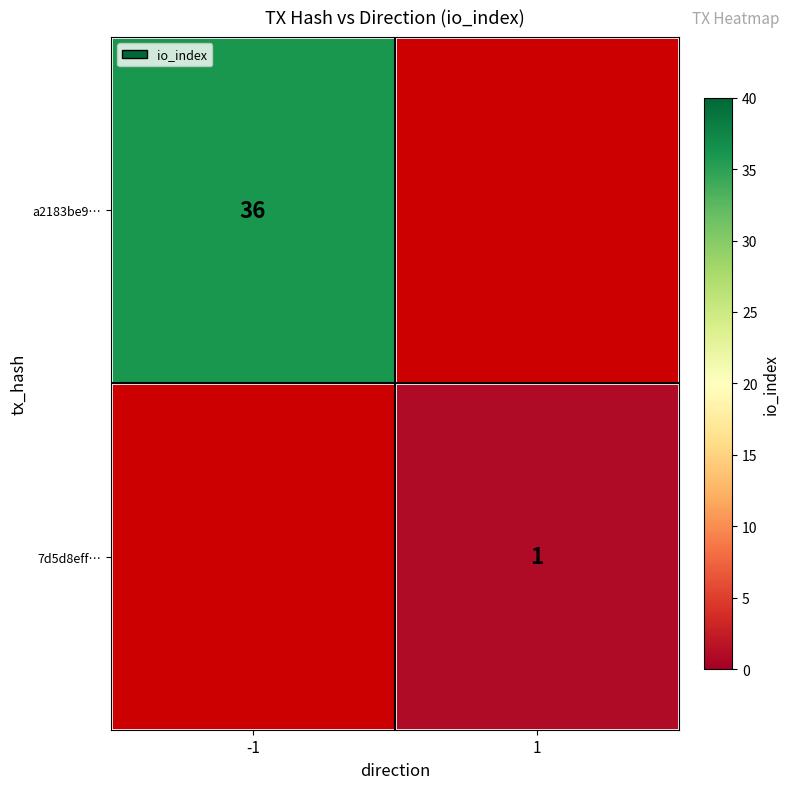

What is the minimum value shown in the chart?

1.0